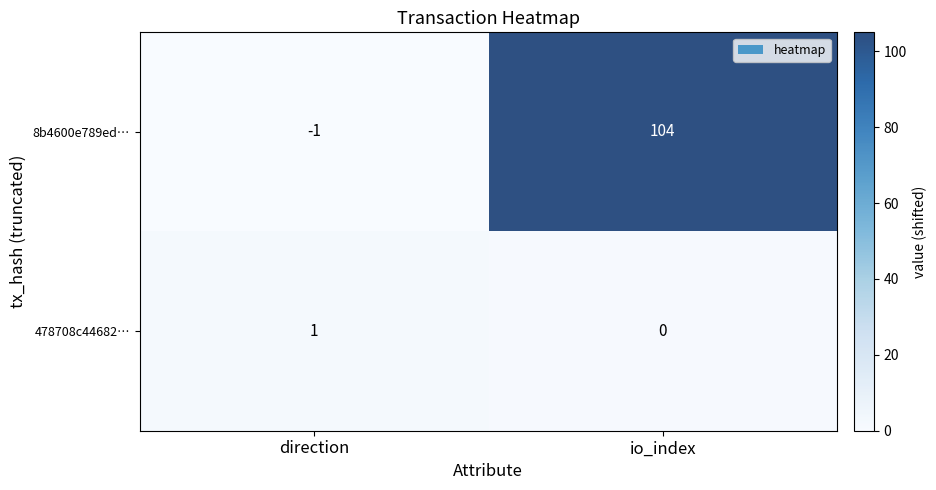

At how many categories does at least one series exceed 56?

1